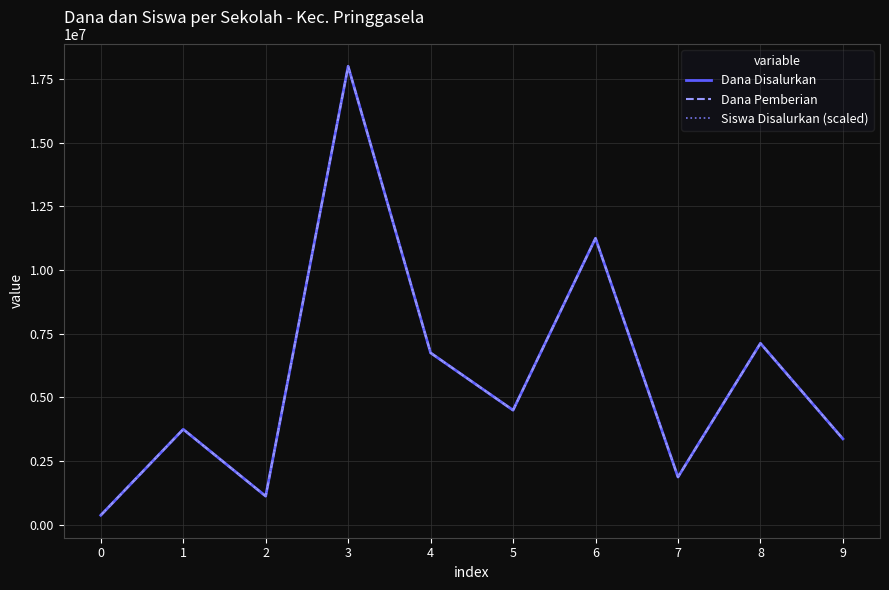

At which category is the sum across all series the highest?

3